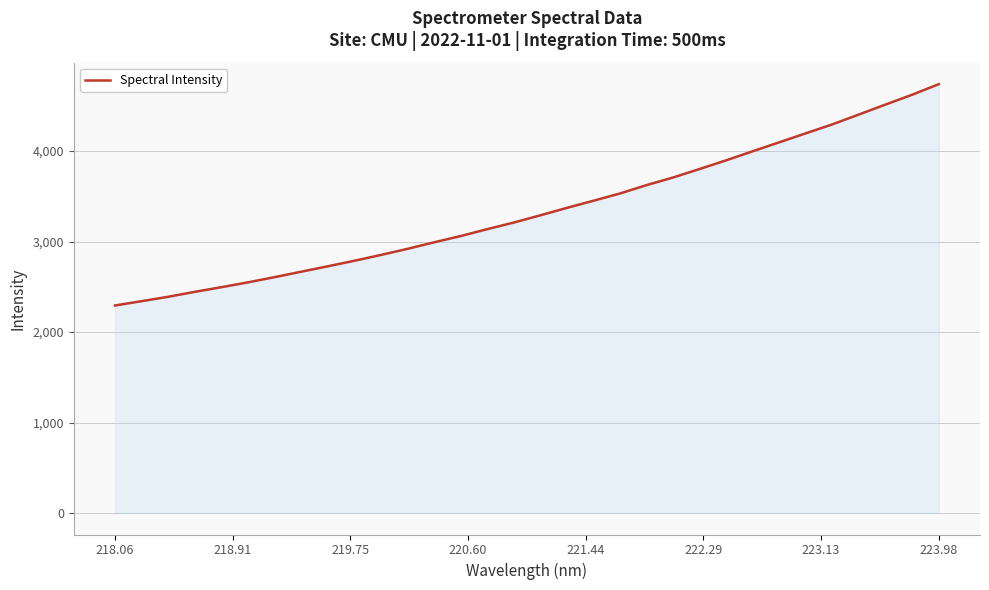

What is the difference between the maximum and minimum values?

2446.4